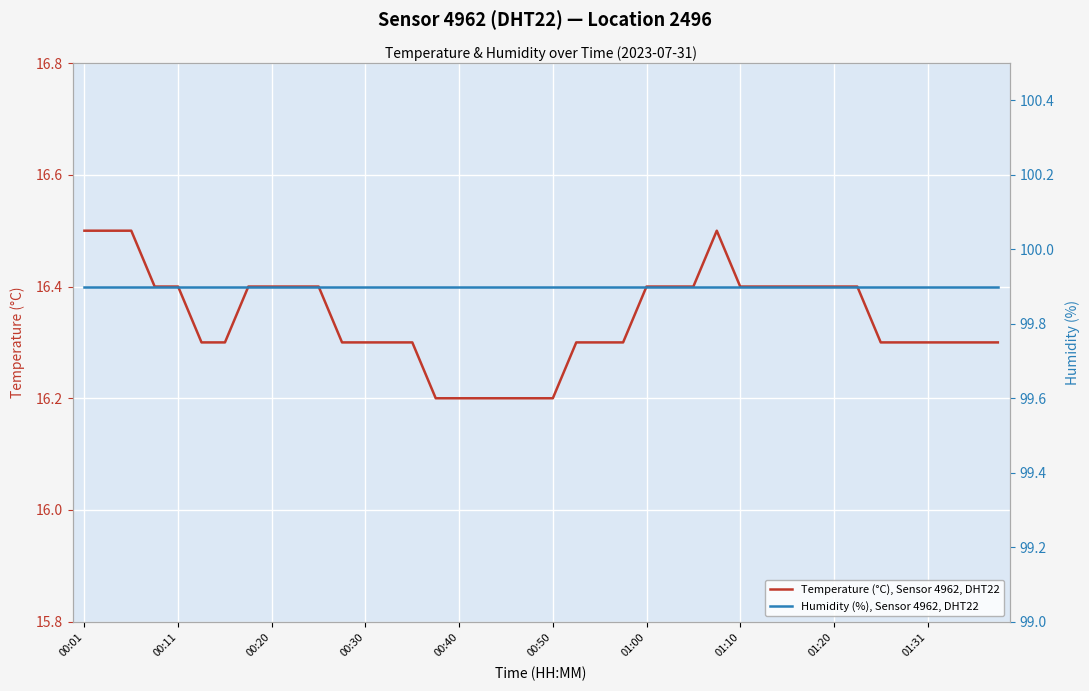

Which category has the highest value across all series?

00:01